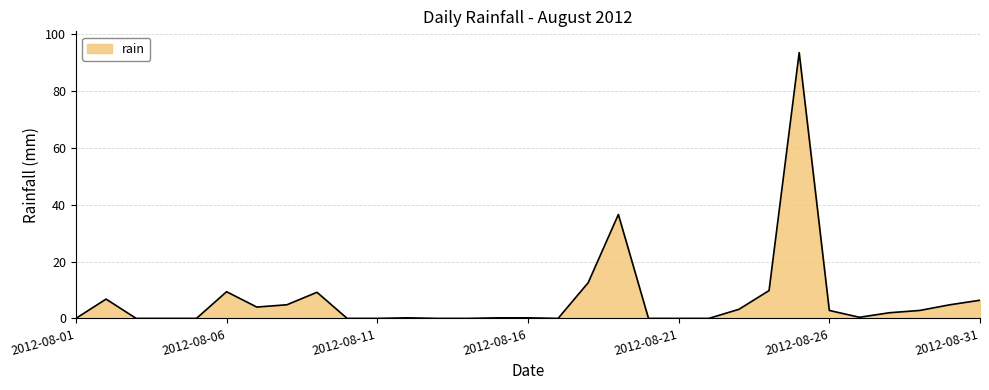

What is the maximum value shown in the chart?

93.6